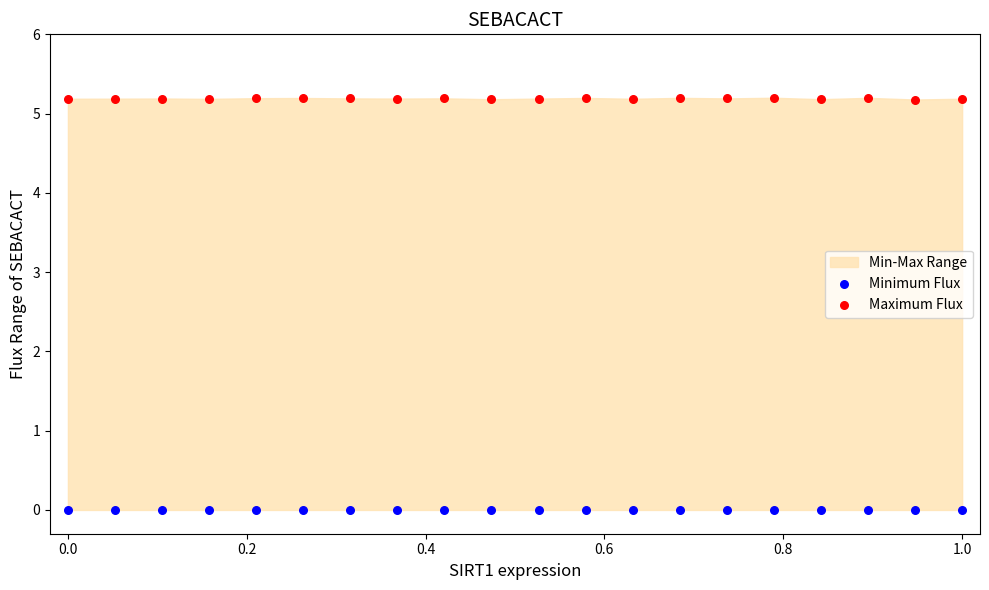

Which series reaches the maximum Y coordinate?

Maximum Flux